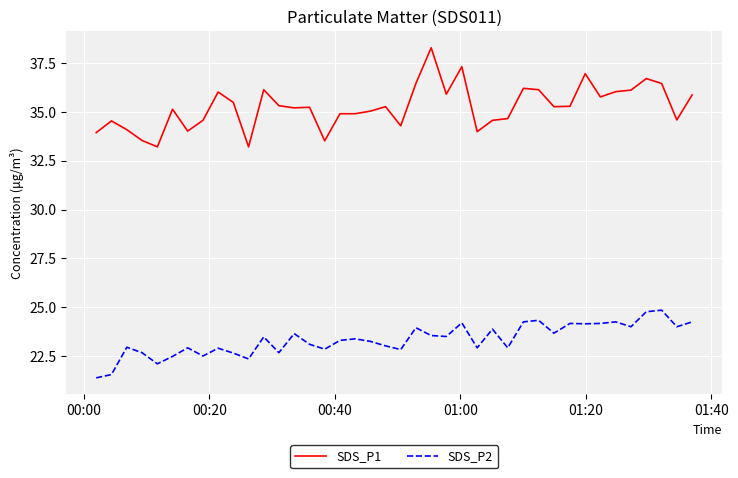

True or false: SDS_P1 and SDS_P2 cross at least once.

False